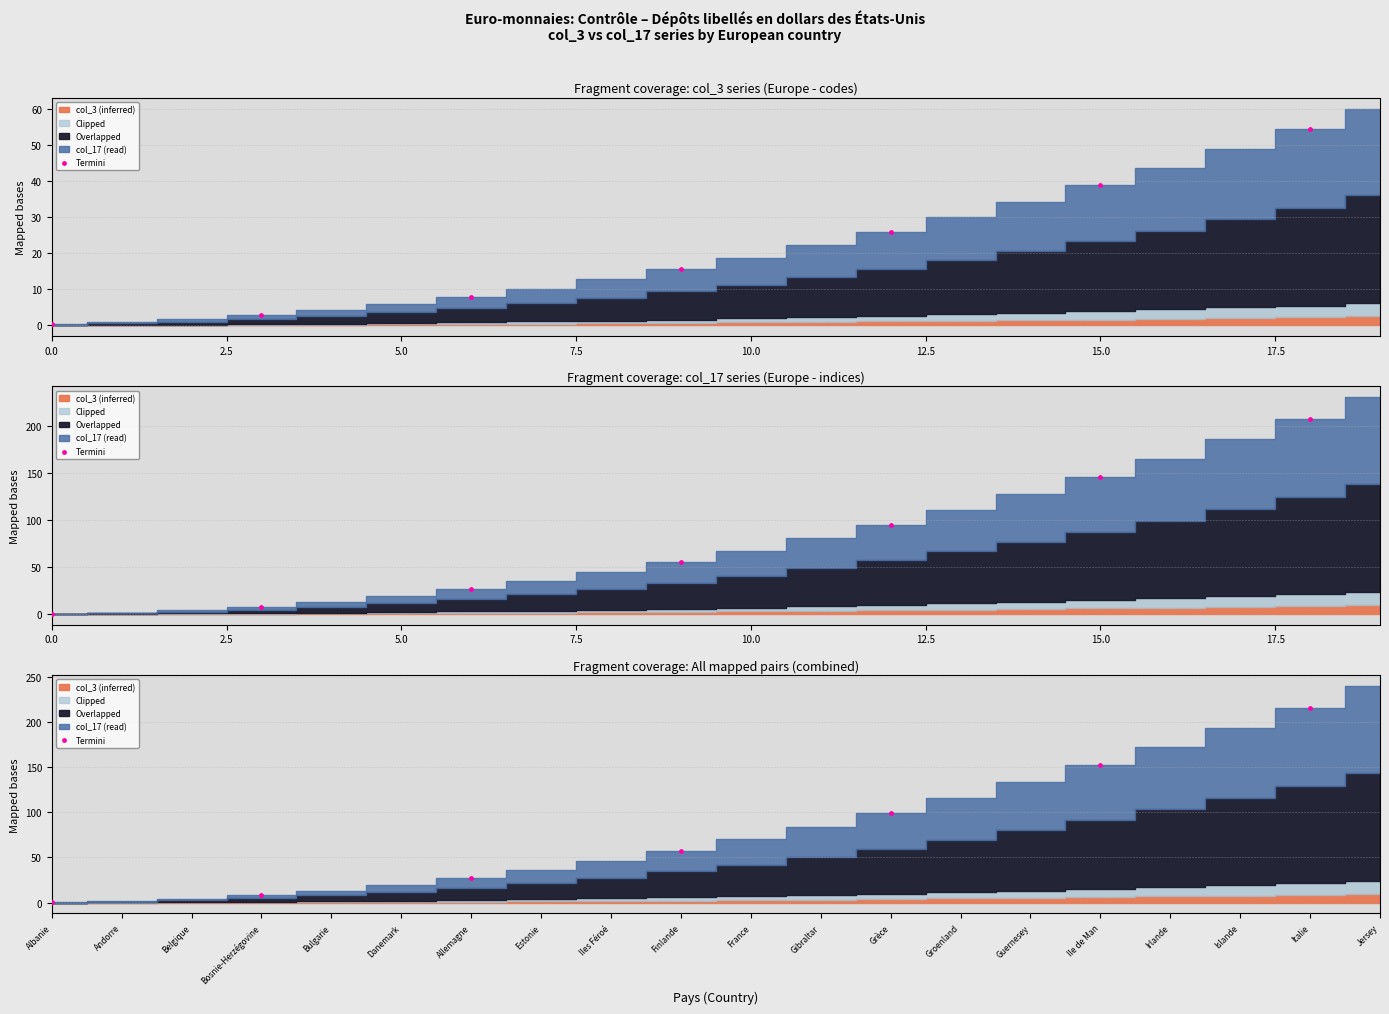

What is the change in value from Bosnie-Herzégovine to Allemagne?

+19.2